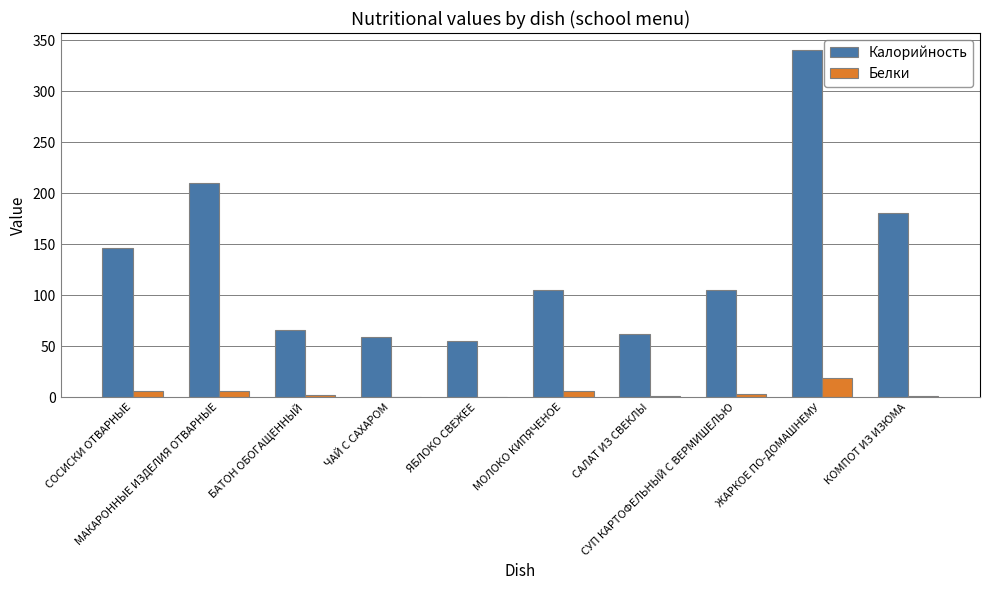

What is the sum of all Калорийность values?

1328.2